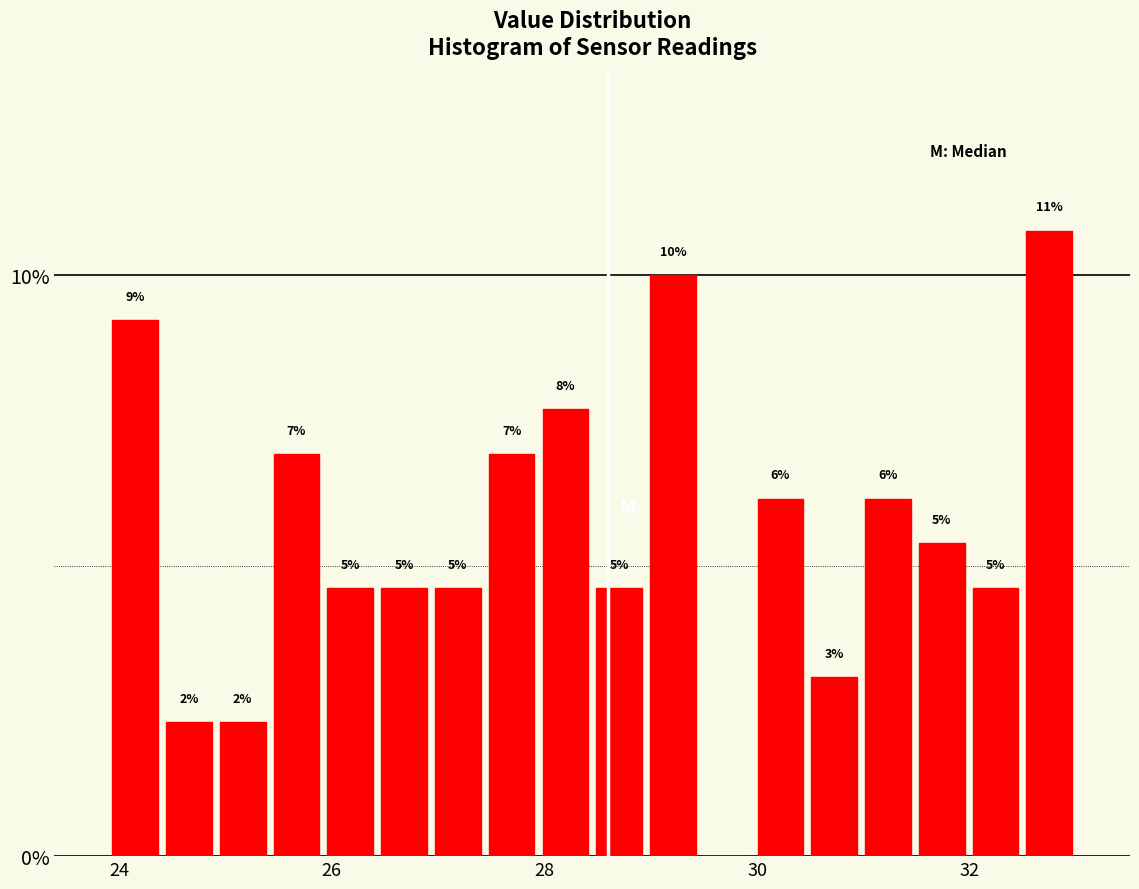

Read against the x-axis, roughly where is the centre of the tallest bar?

32.8